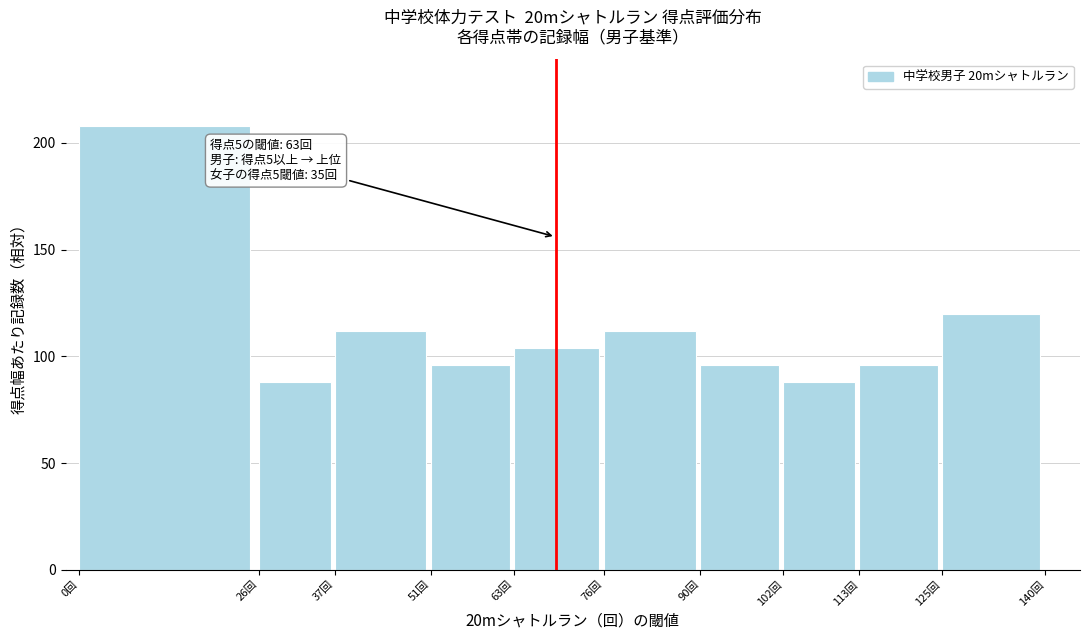

Reading right to left, what are all the values shown in this chart?

125回=120	113回=96	102回=88	90回=96	76回=112	63回=104	51回=96	37回=112	26回=88	0回=208